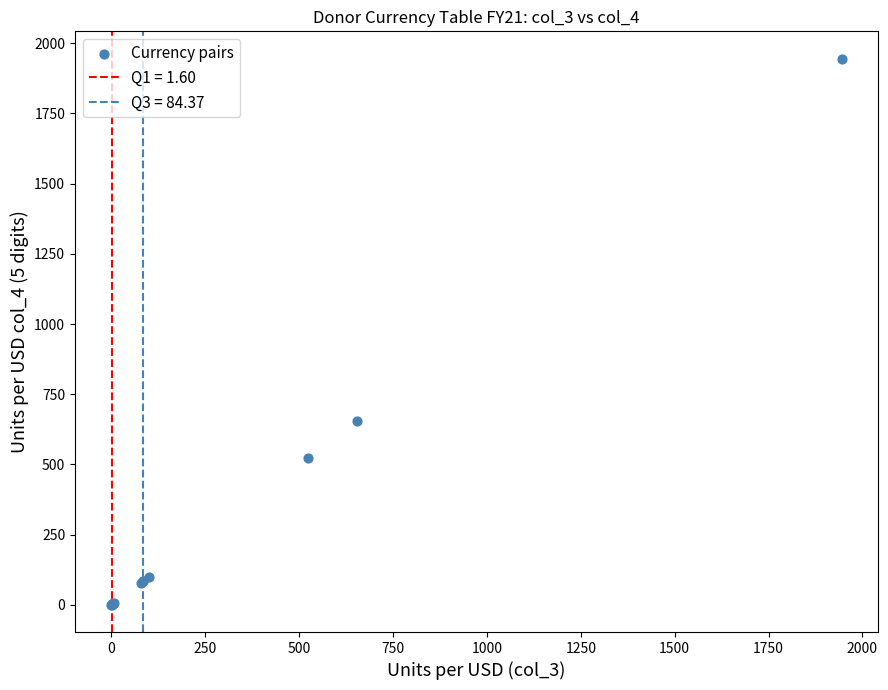

What Y value in the scatter plot is closest to 972?

654.9